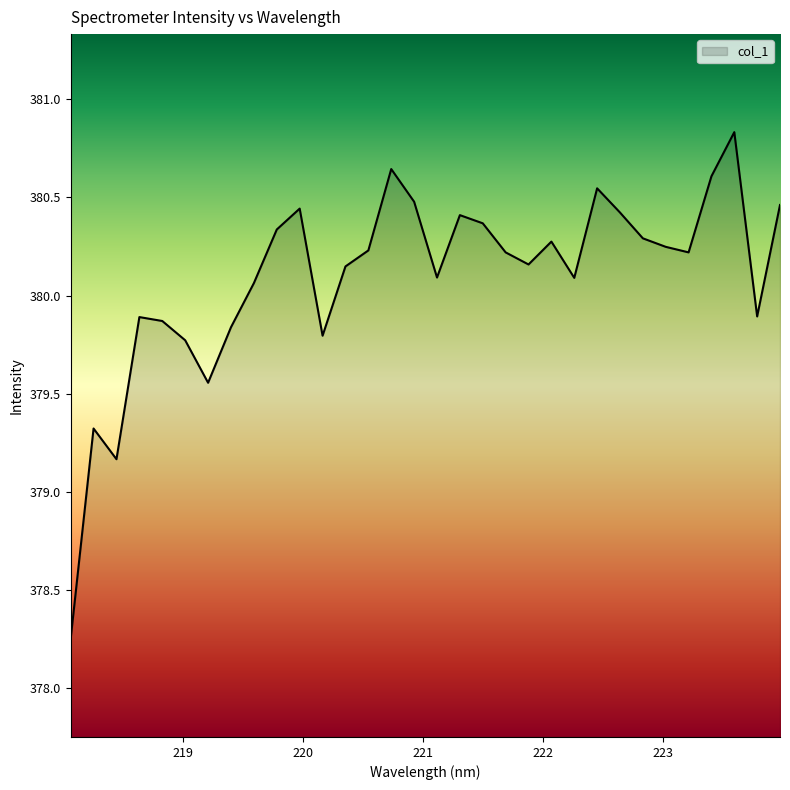

What is the difference between the maximum and minimum values?

2.6